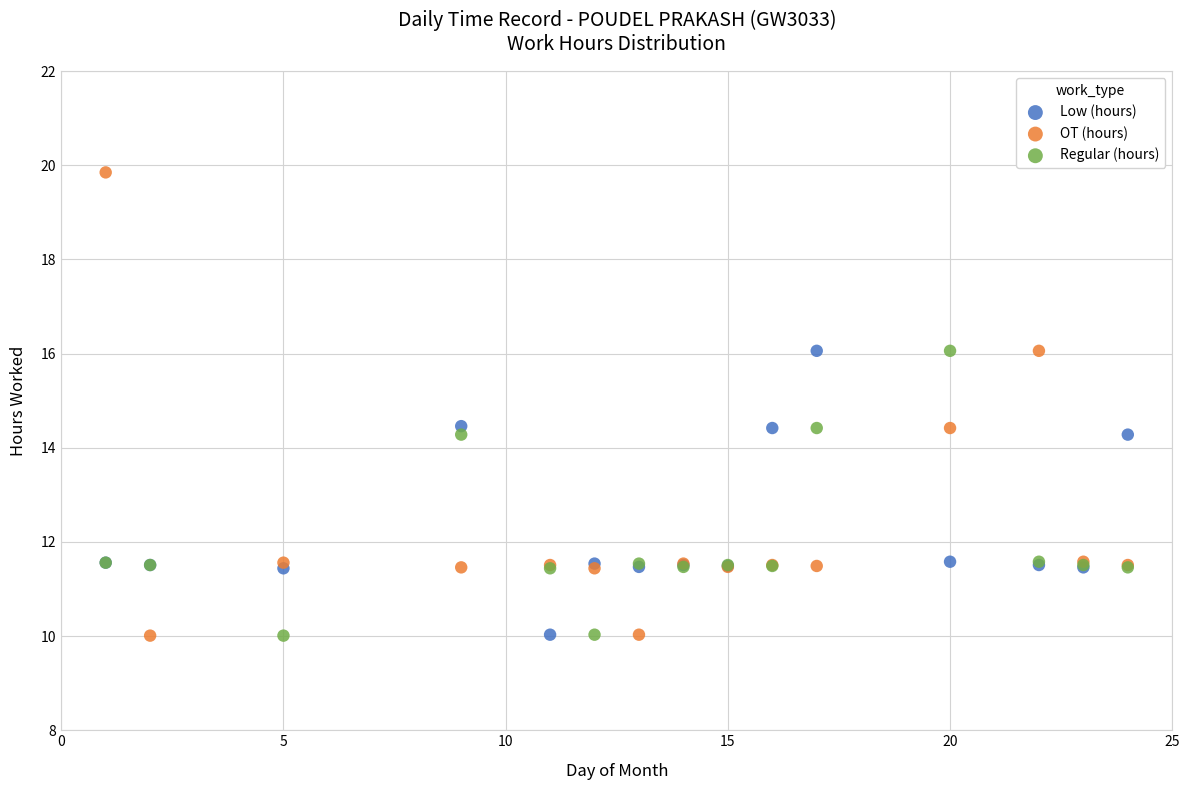

Which series has the widest spread of Y values?

OT (hours)